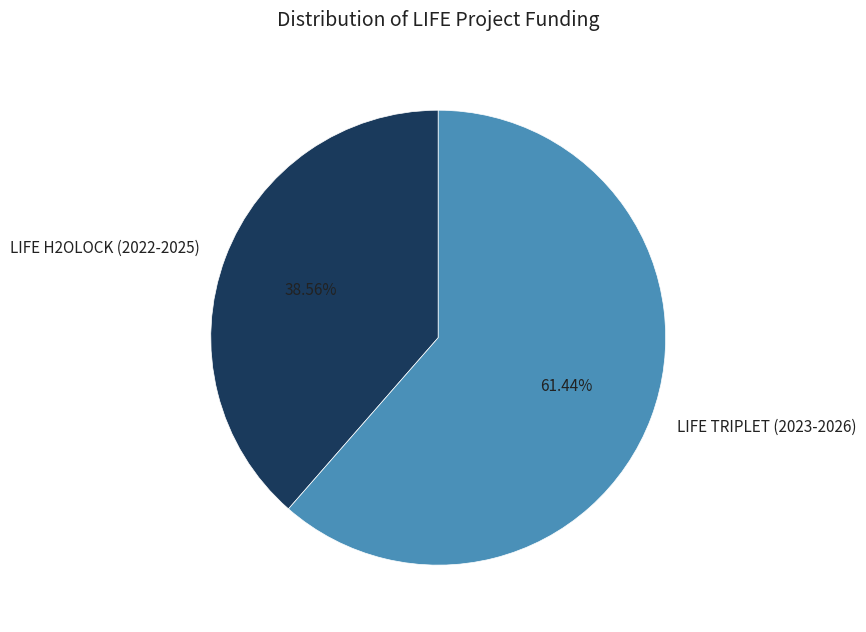

True or false: LIFE H2OLOCK (2022-2025) accounts for 39% of the total.

True